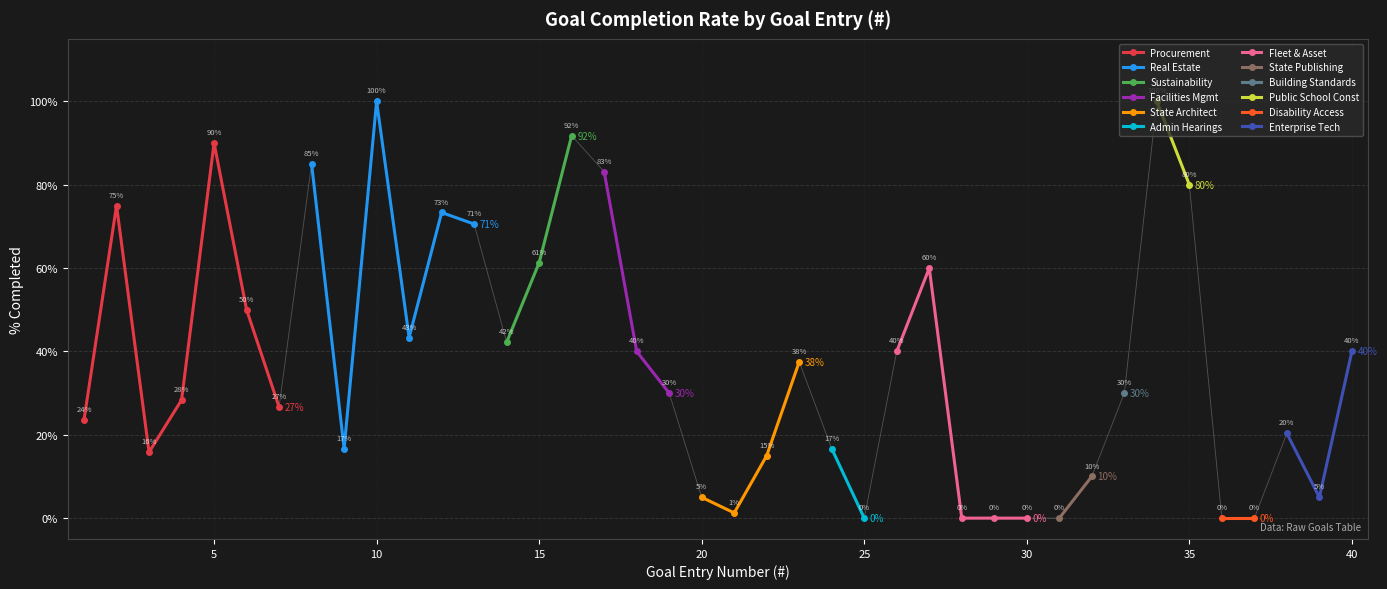

What is the difference between the maximum and minimum values?

1.0